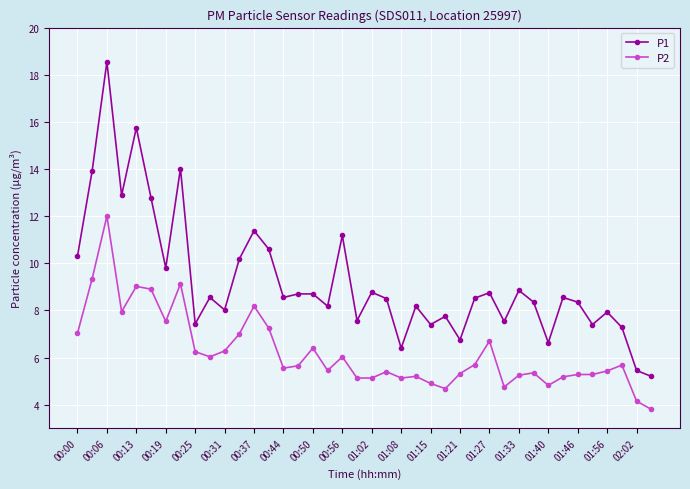

True or false: P1 and P2 cross at least once.

False